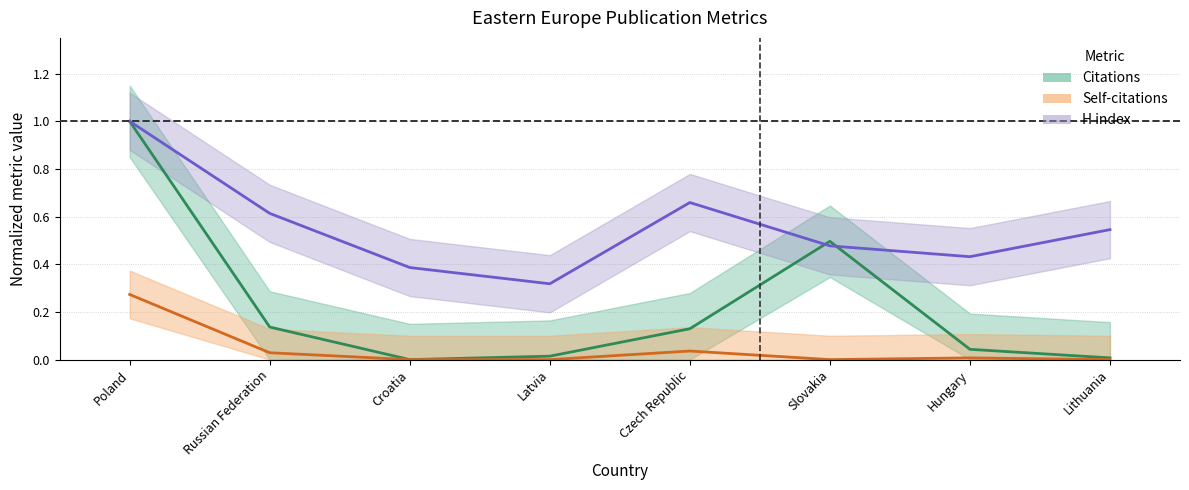

What position from the left is Latvia?

4